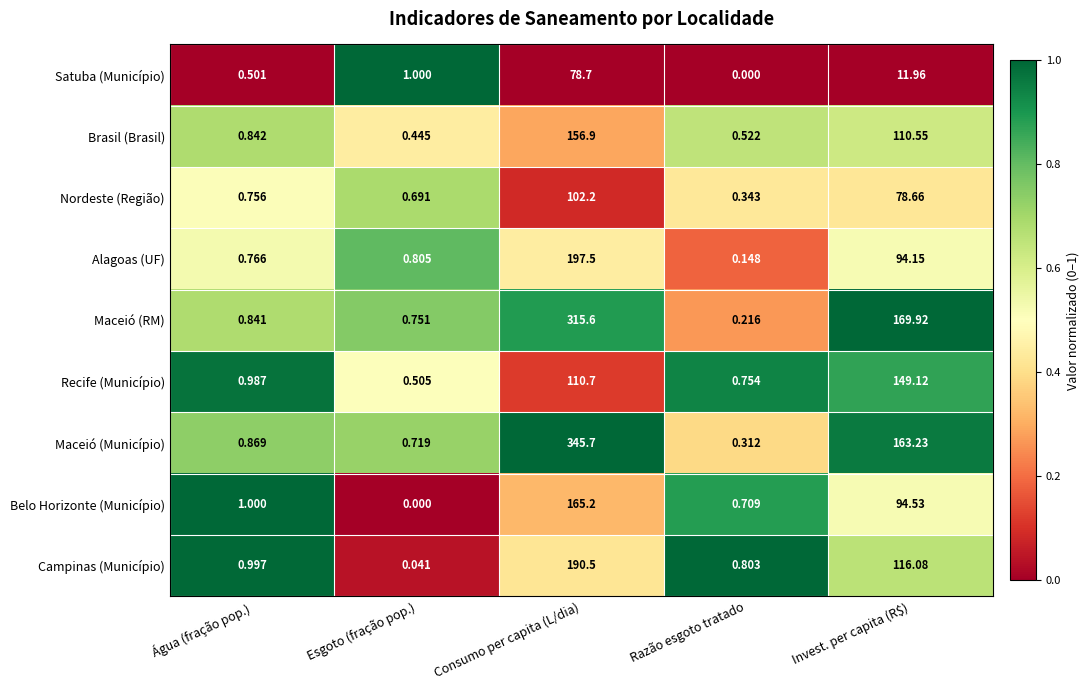

Which series changed the most between Razão esgoto tratado and Invest. per capita (R$)?

Maceió (RM)